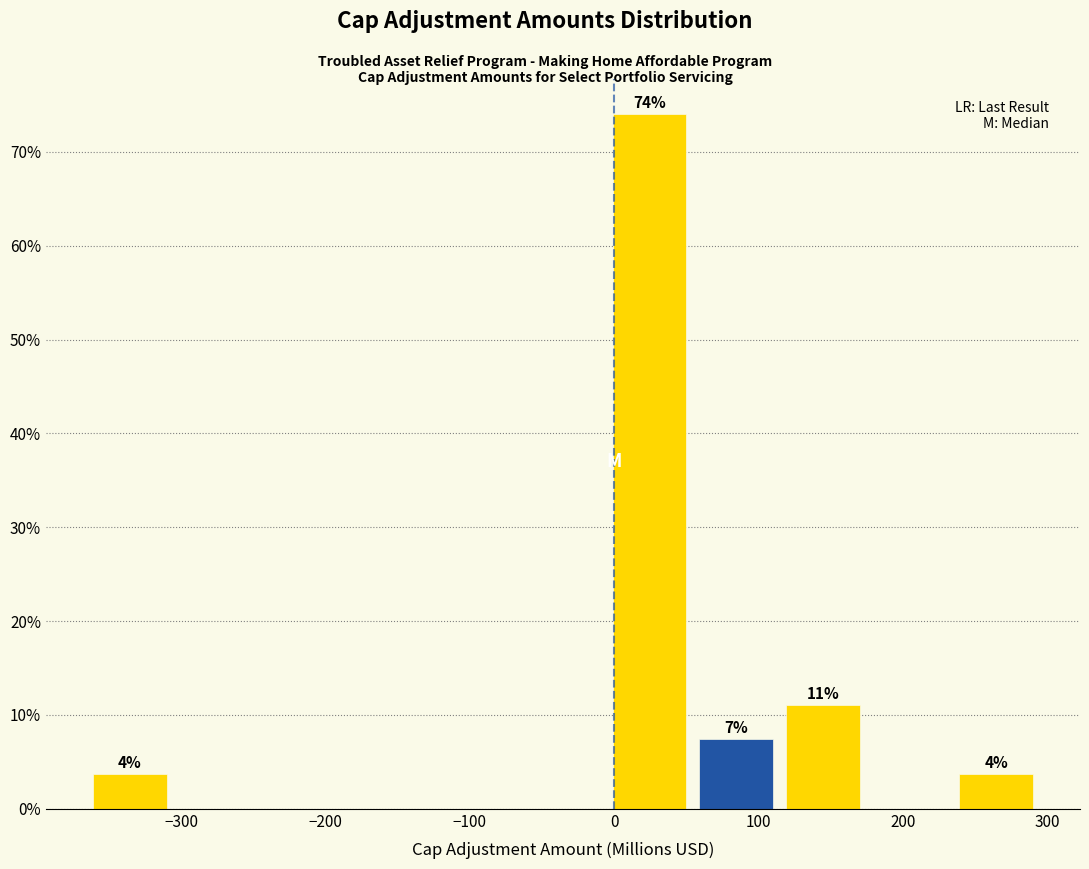

Over which range of the x-axis is the bar tallest?

-10 to 50